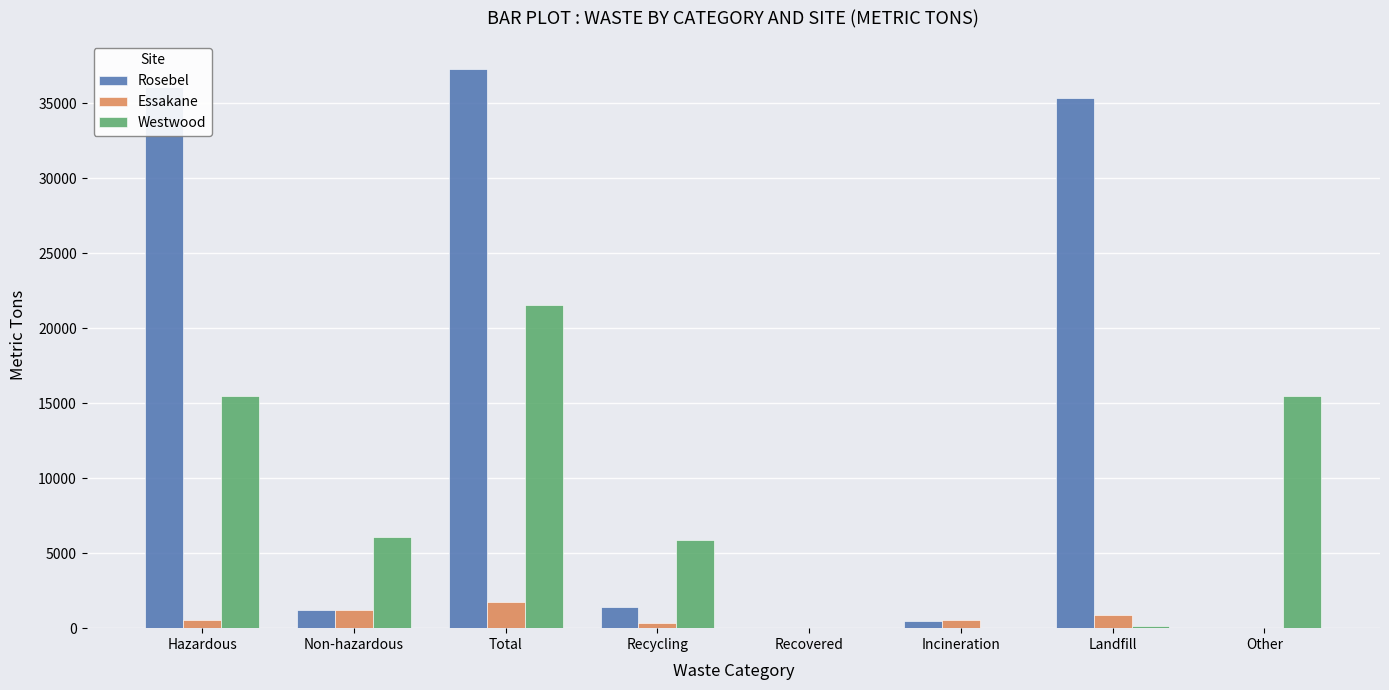

The Westwood series shows 172.8 at Landfill. True or false?

True